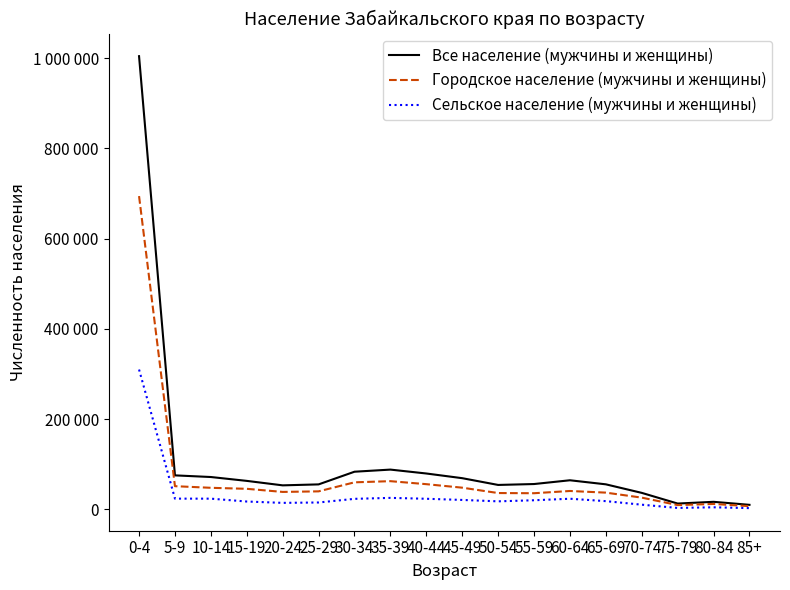

Is it true that Городское население (мужчины и женщины) equals 48208 at 45-49?

True